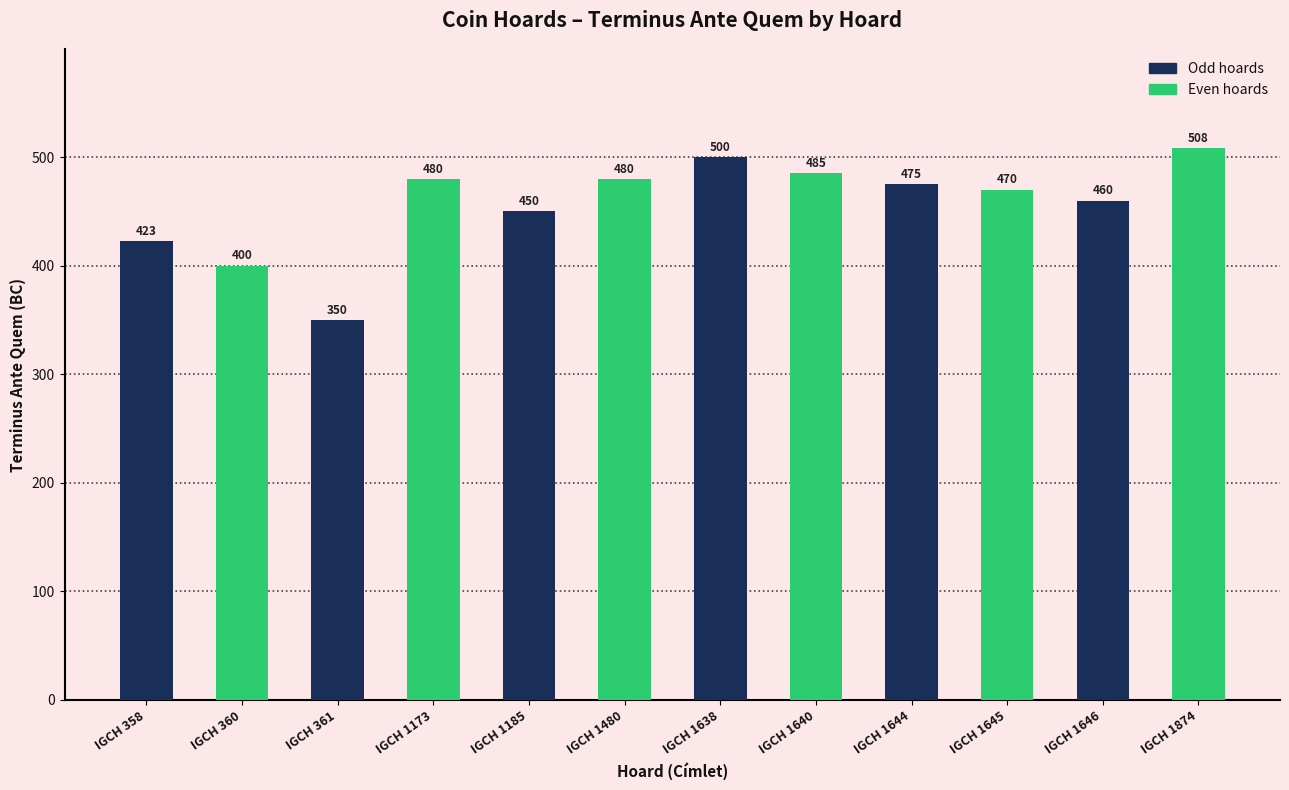

Count the number of categories in the chart.

12